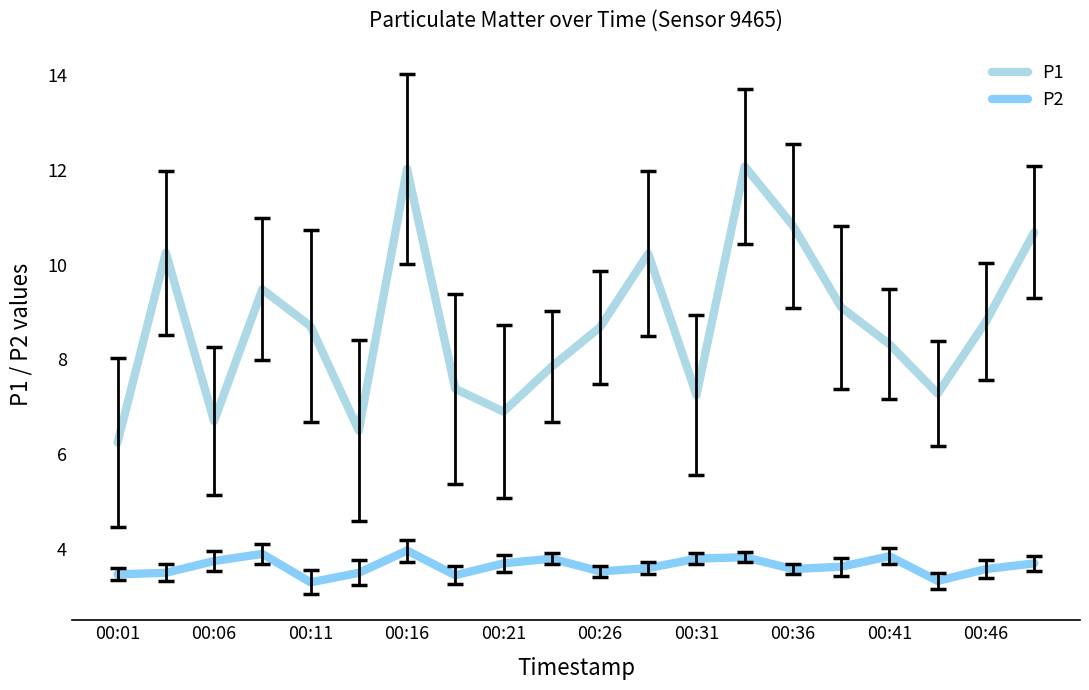

List the series in order of their overall mean, highest first.

P1, P2